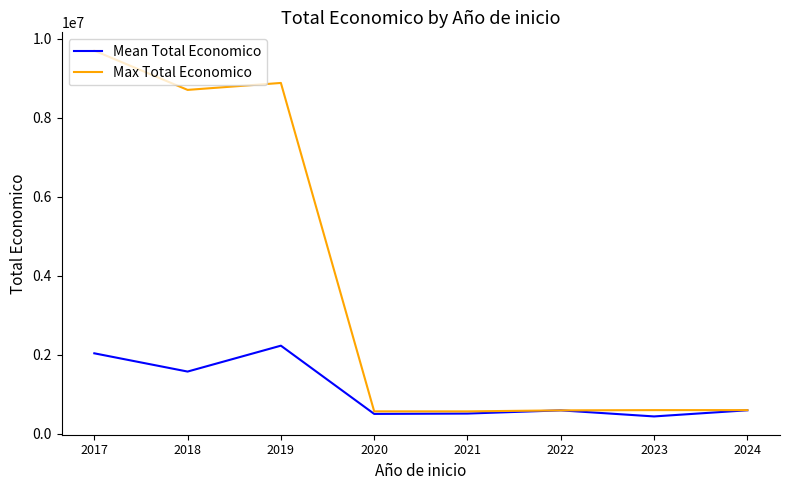

What is the spread (max minus min) of values at 2020?

64607.5